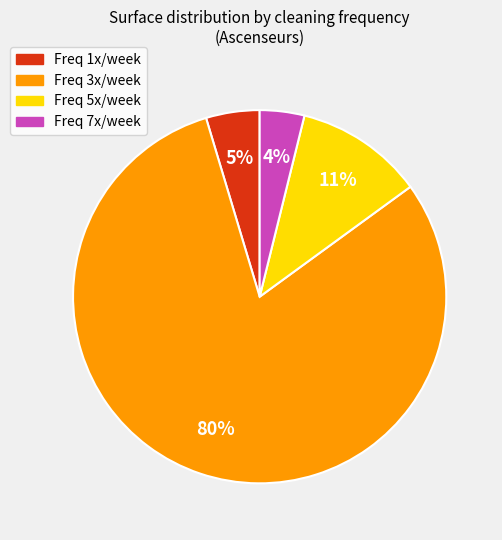

How many slices are in this pie chart?

4